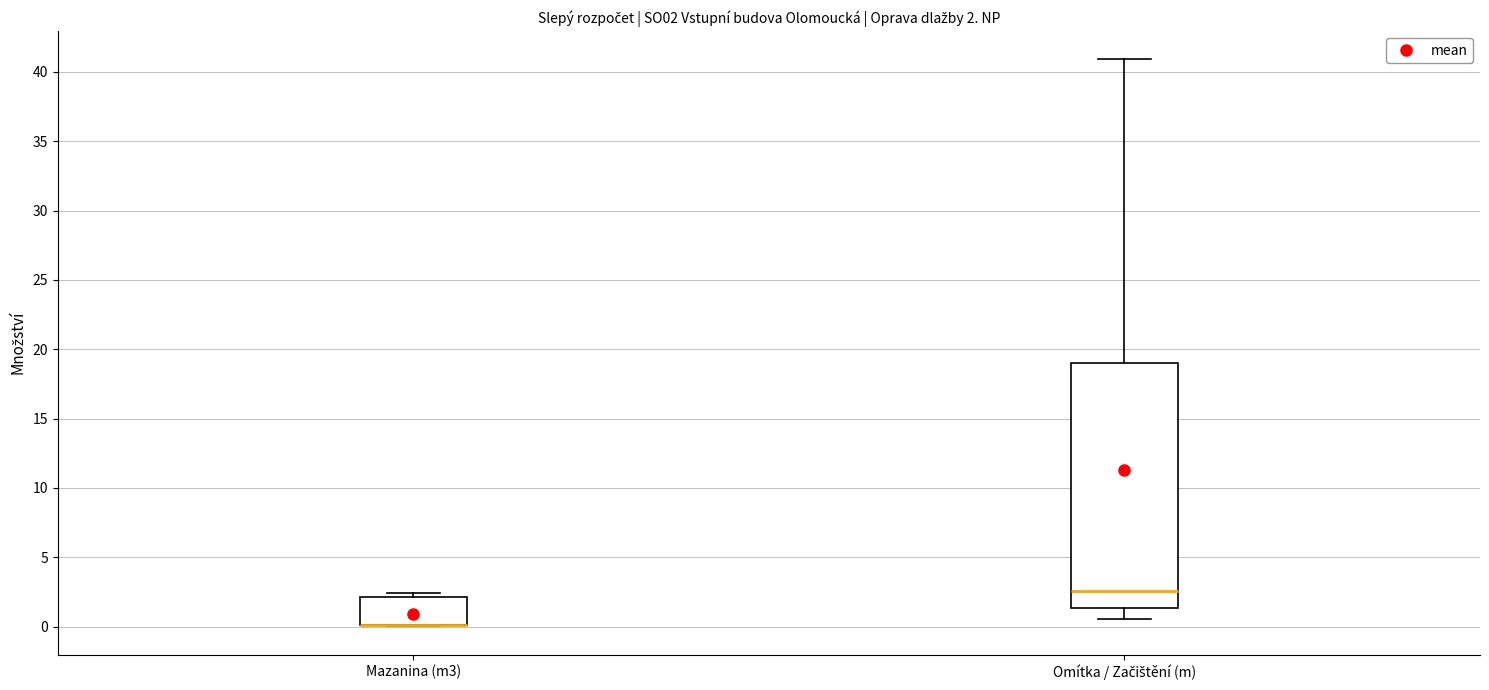

Comparing the boxes themselves (not the whiskers), which one is the tallest?

Omítka / Začištění (m)